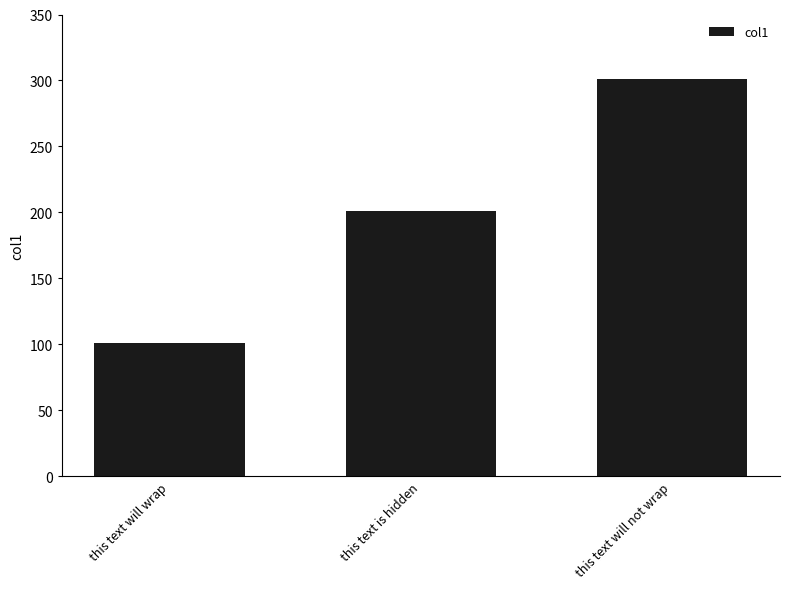

What is the change in value from this text is hidden to this text will not wrap?

+100